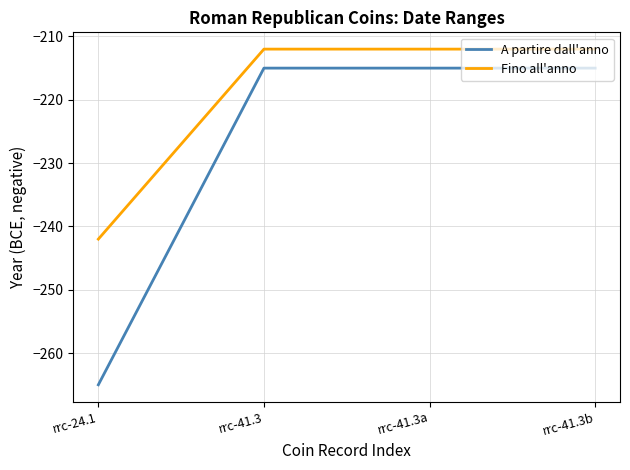

What is the maximum value for Fino all'anno?

-212